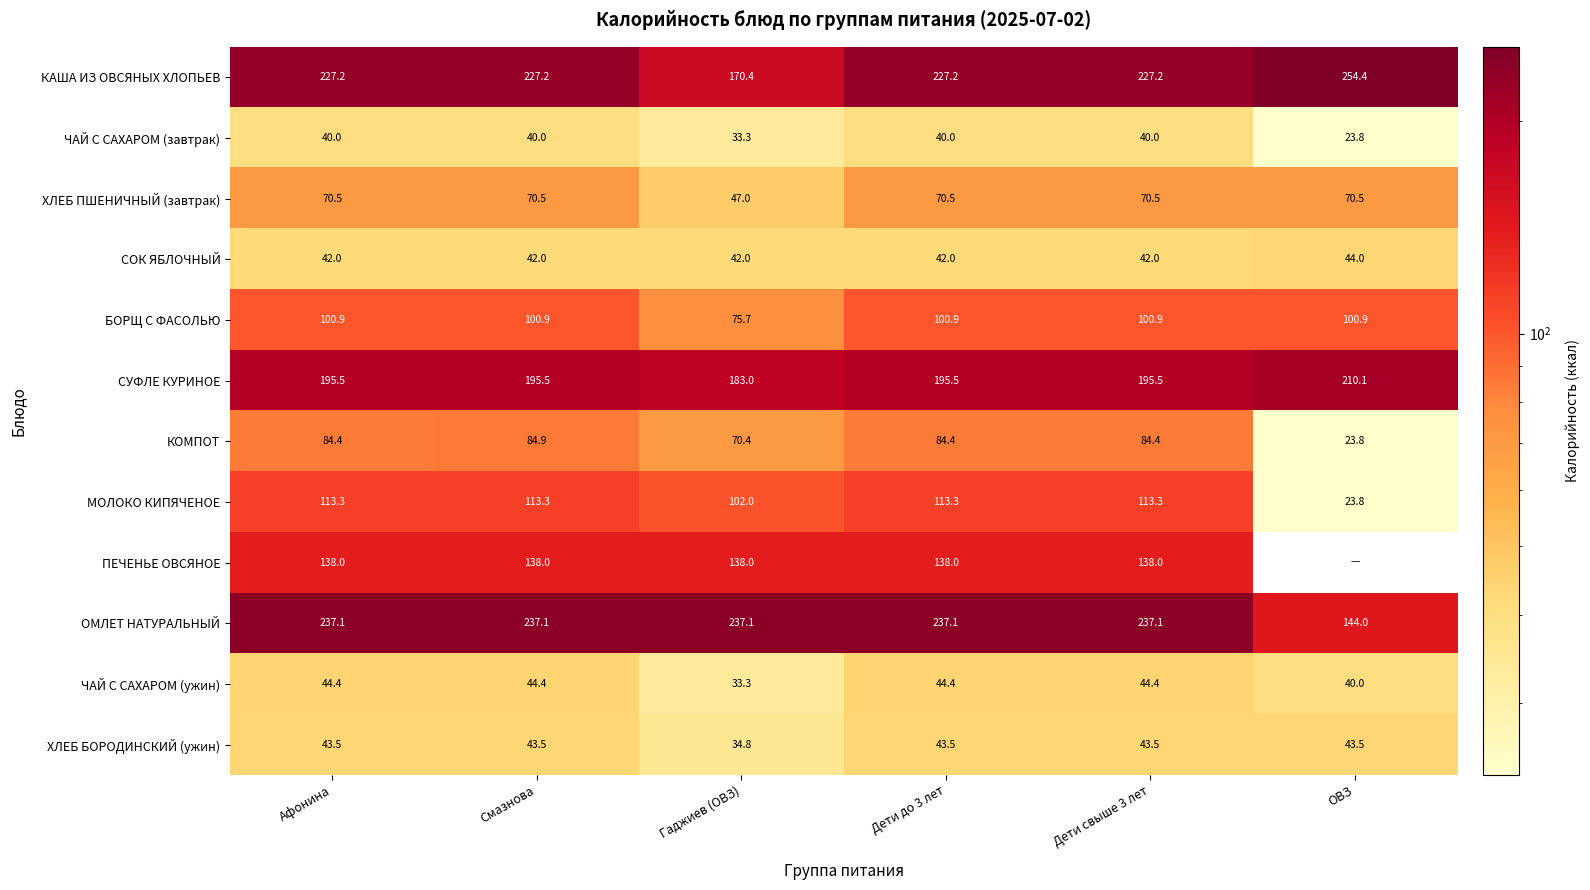

What is the total value across all series at Афонина?

1336.8